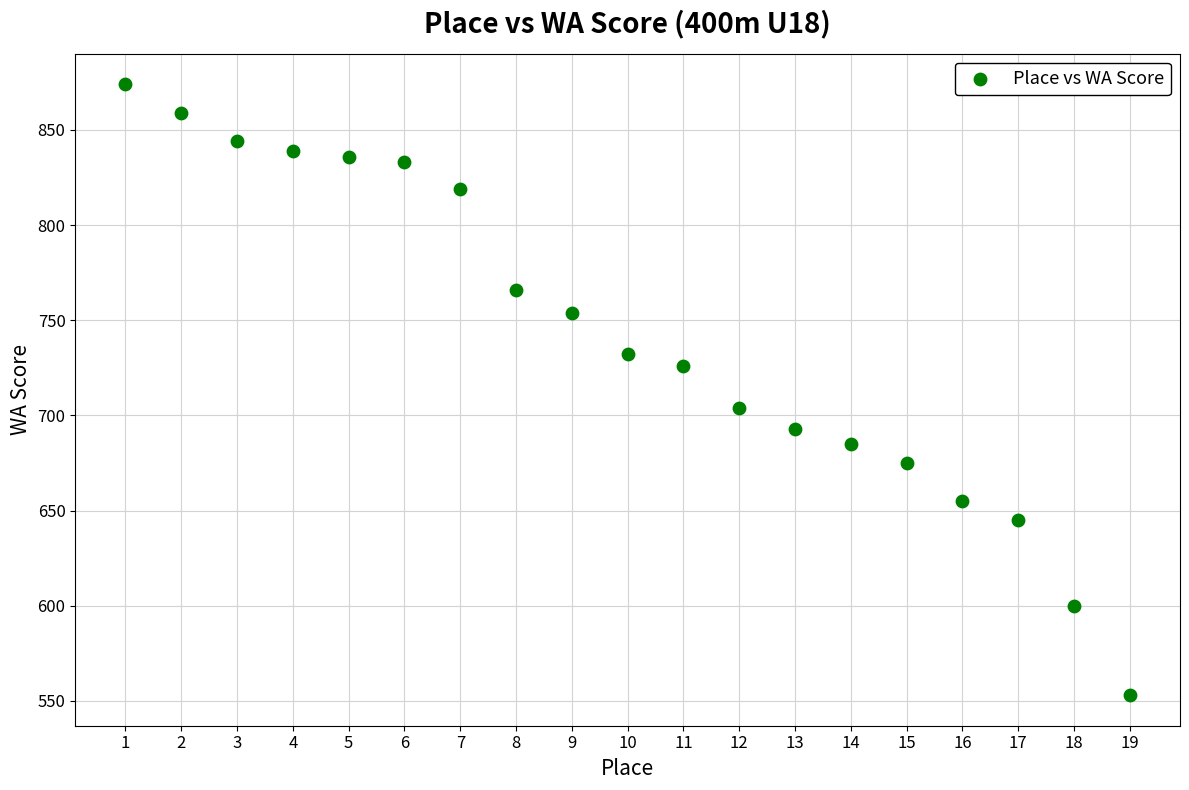

What Y value in the scatter plot is closest to 713?

704